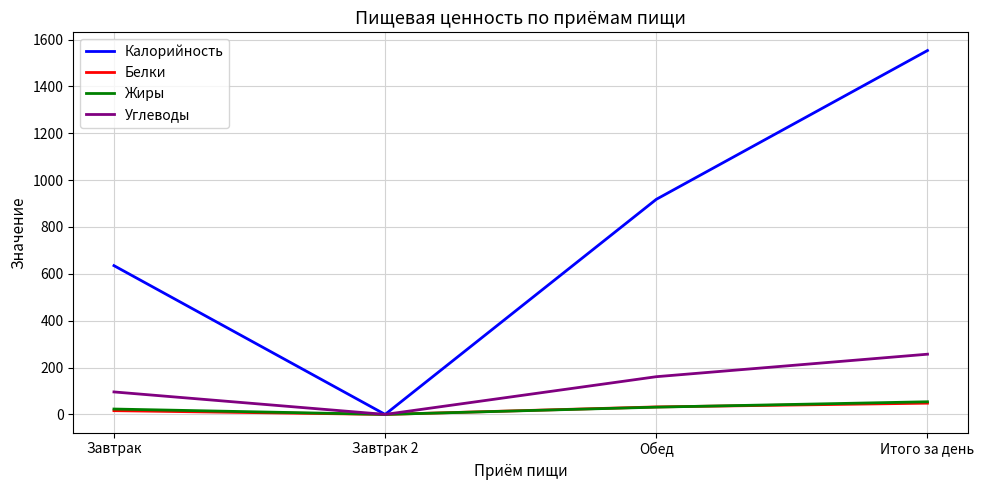

How many series are shown in this chart?

4